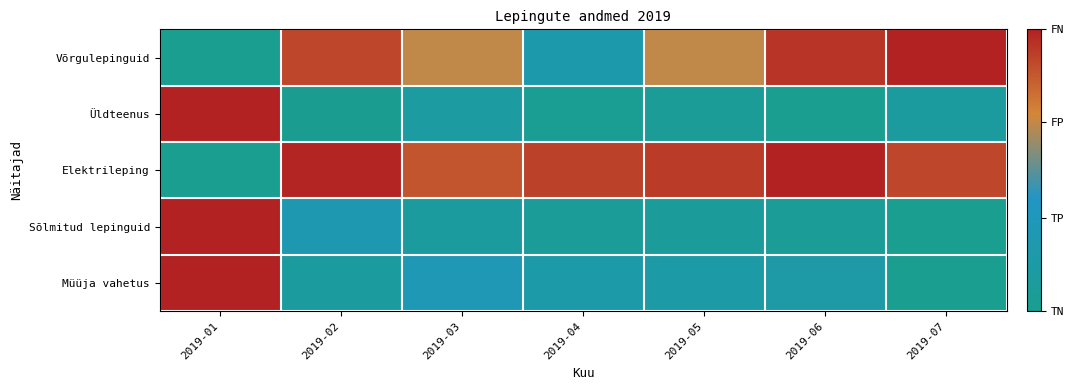

Which label corresponds to the smallest value in the chart?

2019-01